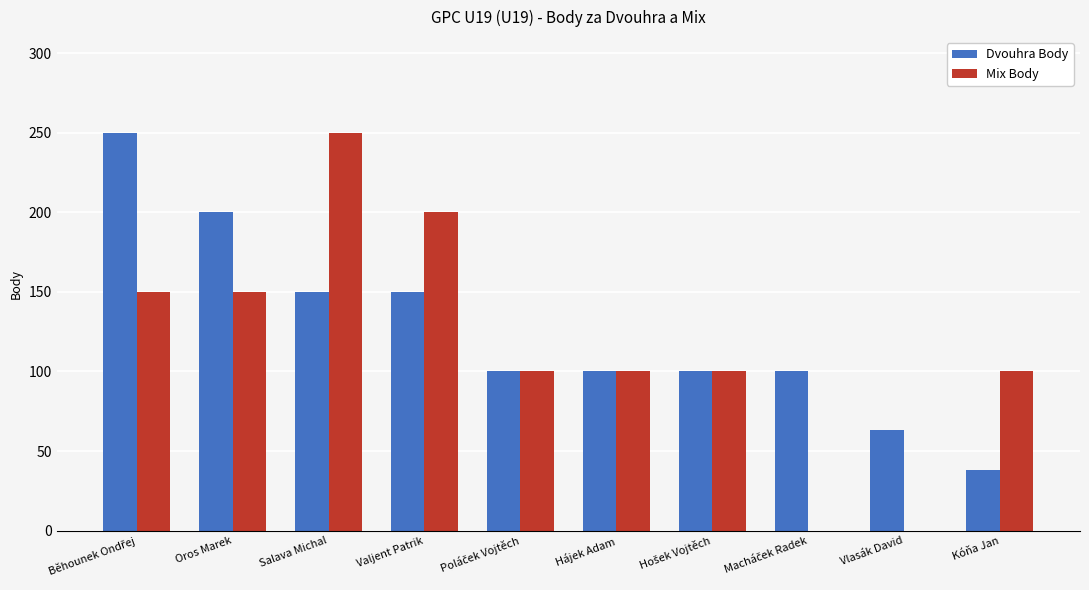

What is the sum of all Mix Body values?

1150